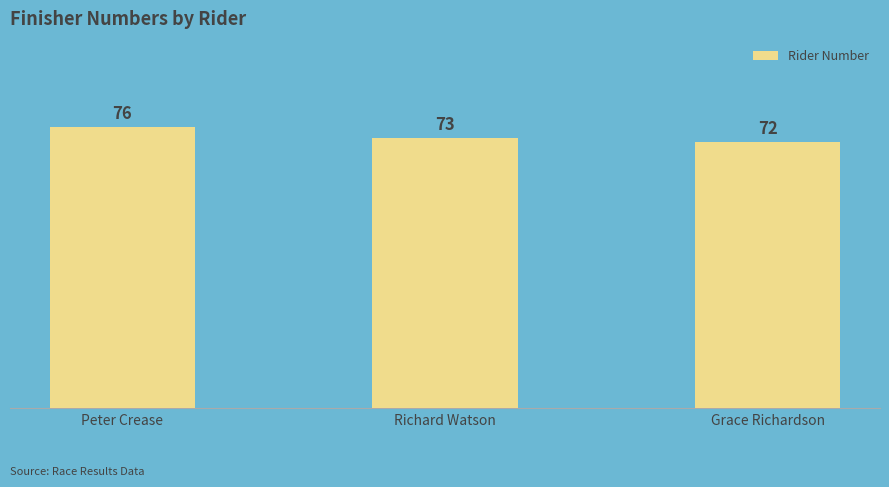

What is the difference between the values at Peter Crease and Richard Watson?

3